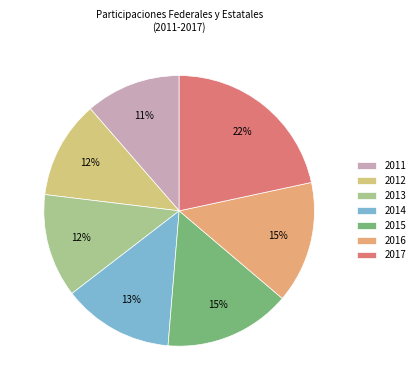

Count the number of slices in the pie.

7